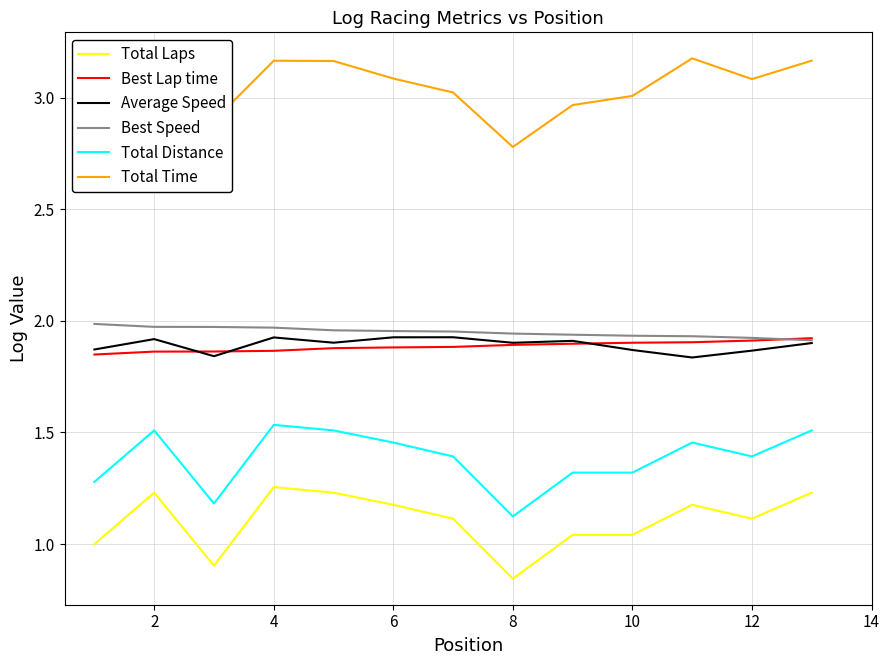

True or false: Best Lap time and Total Distance cross at least once.

False